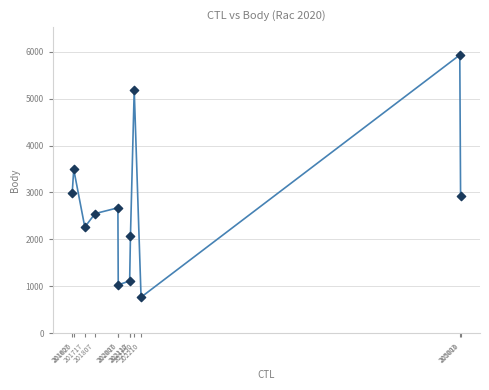

What Y value in the scatter plot is closest to 3349?

3493